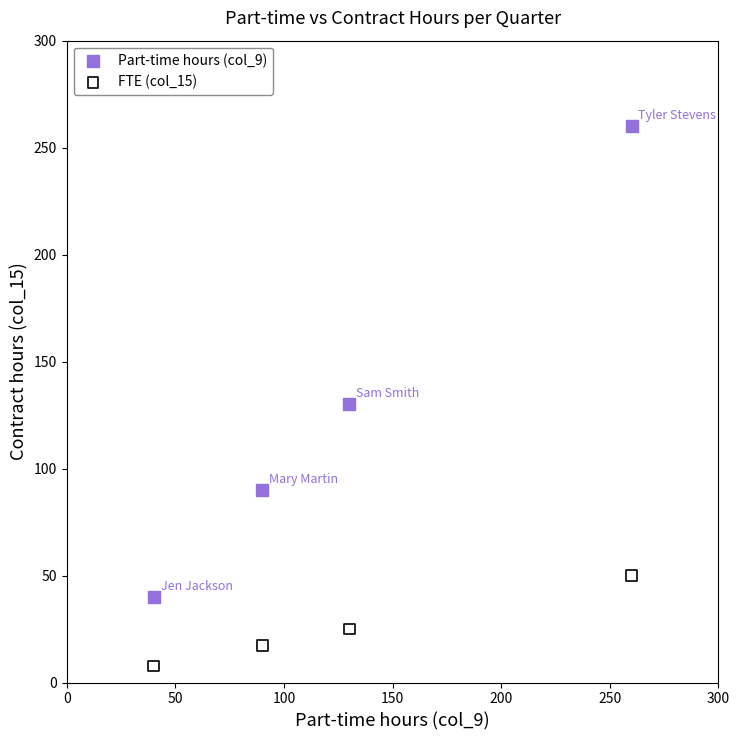

Across all series, what Y value is closest to 133?

130.0